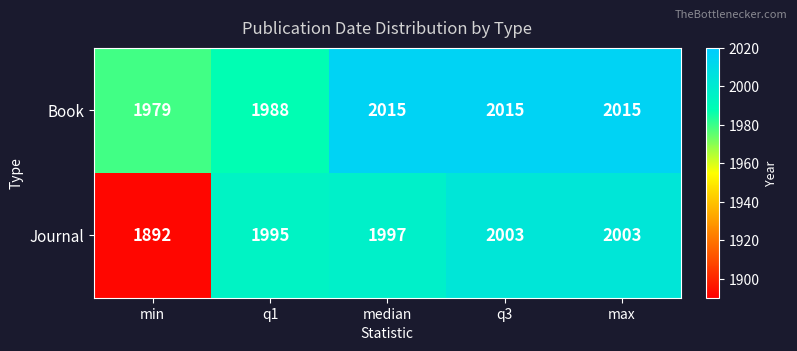

Which series has the widest spread of values?

Journal